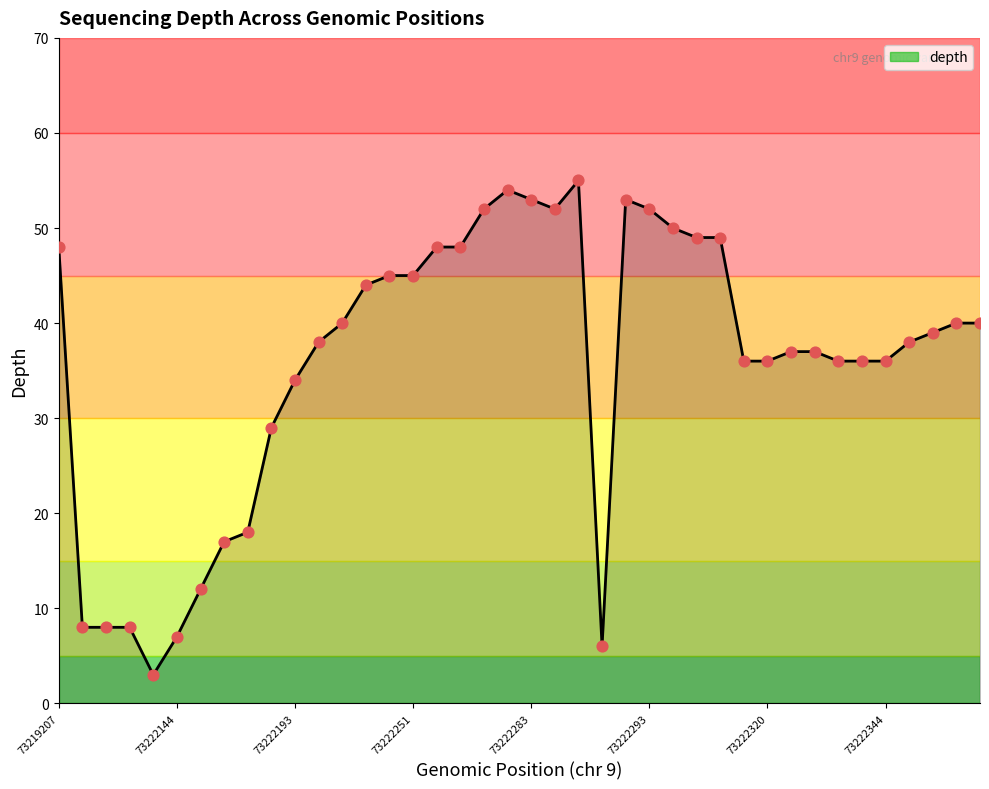

What is the difference between the maximum and minimum values?

52